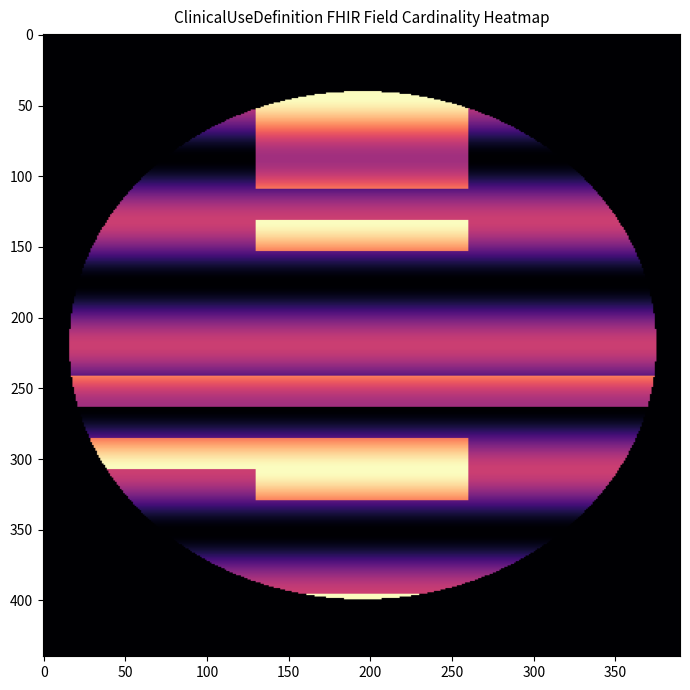

Reading left to right, what are all the values shown in this chart?

row_min: 0=0	1=0	2=0	3=0	4=0	5=0	6=0	7=0	8=0	9=0	10=0	11=1	12=0	13=1	14=0	15=0	16=0	17=0	18=0	19=0
row_max: 0=0	1=1	2=1	3=1	4=1	5=0	6=1	7=0	8=0	9=0	10=0	11=1	12=0	13=1	14=1	15=0	16=0	17=0	18=1	19=1
base_min: 0=0	1=0	2=0	3=0	4=0	5=0	6=0	7=0	8=0	9=0	10=0	11=1	12=0	13=0	14=0	15=0	16=0	17=0	18=0	19=0